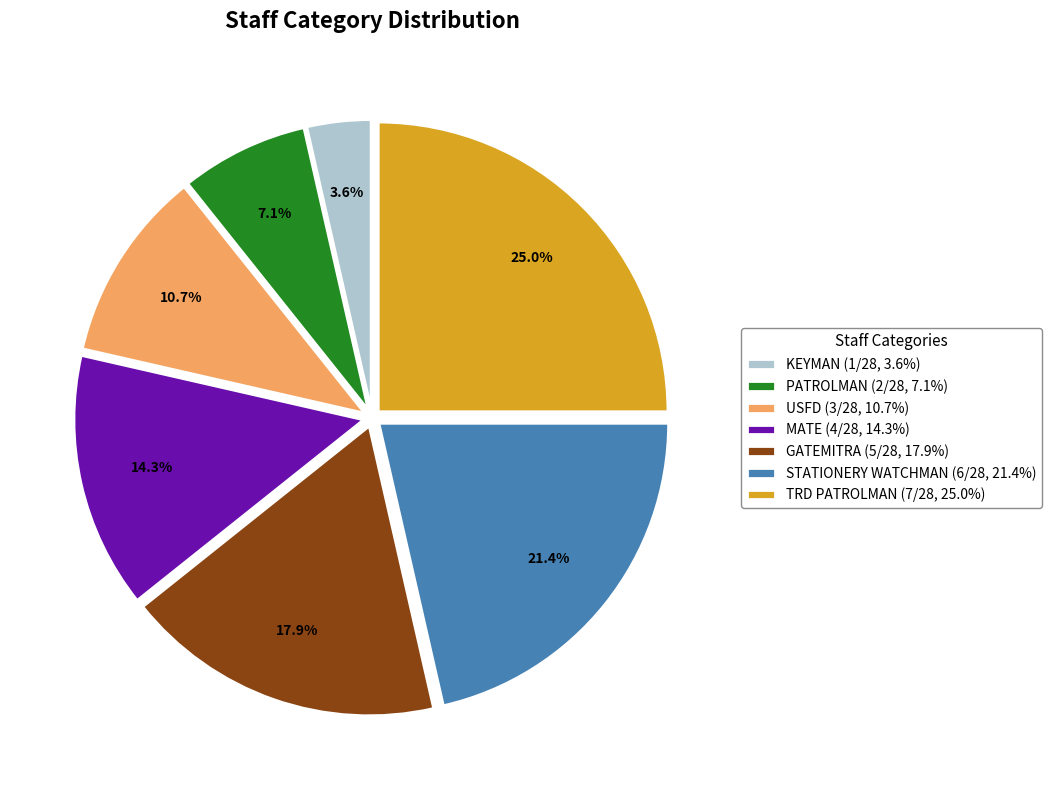

To the nearest percent, what is the difference between the USFD and KEYMAN slice percentages?

7%